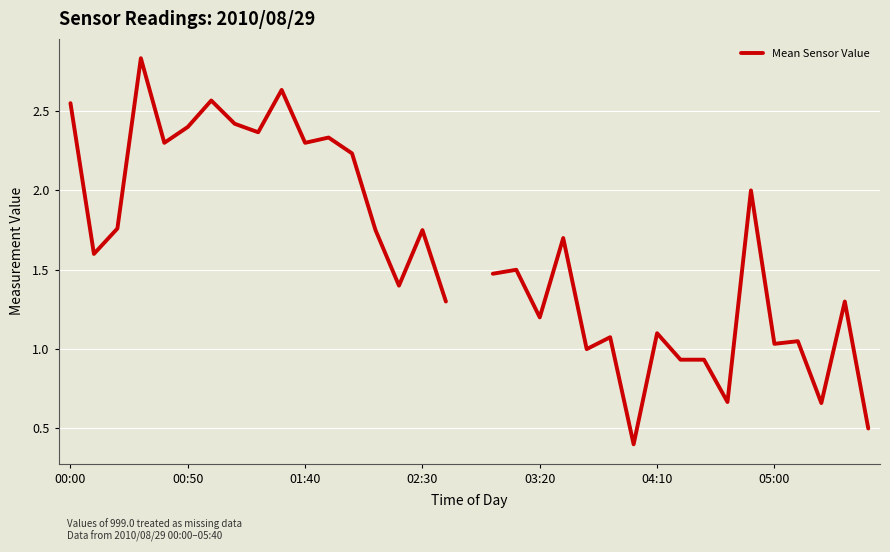

True or false: the data shows 1.8 at 02:30.

True